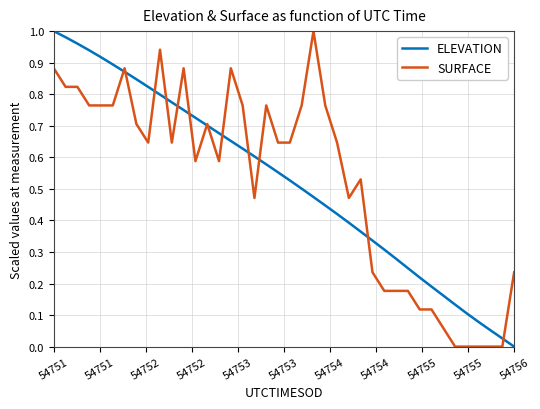

True or false: ELEVATION and SURFACE cross at least once.

True